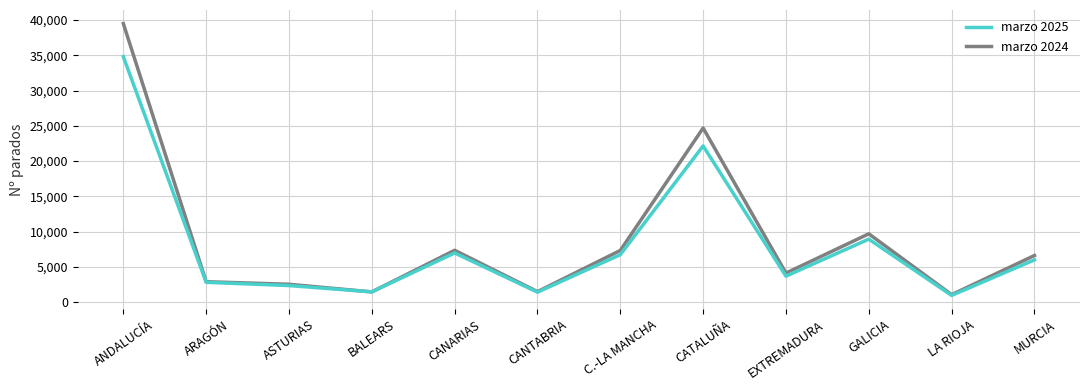

What is the smallest value displayed?

937